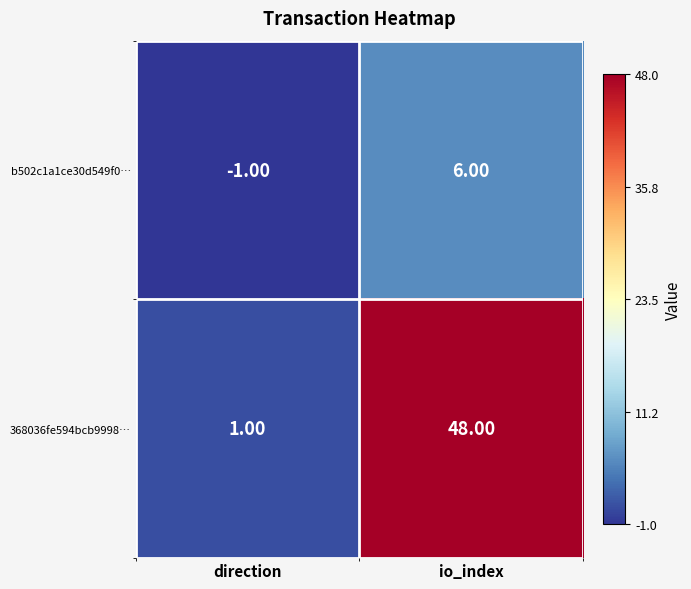

Rank the series at direction from lowest to highest value.

b502c1a1ce30d549f0…, 368036fe594bcb9998…